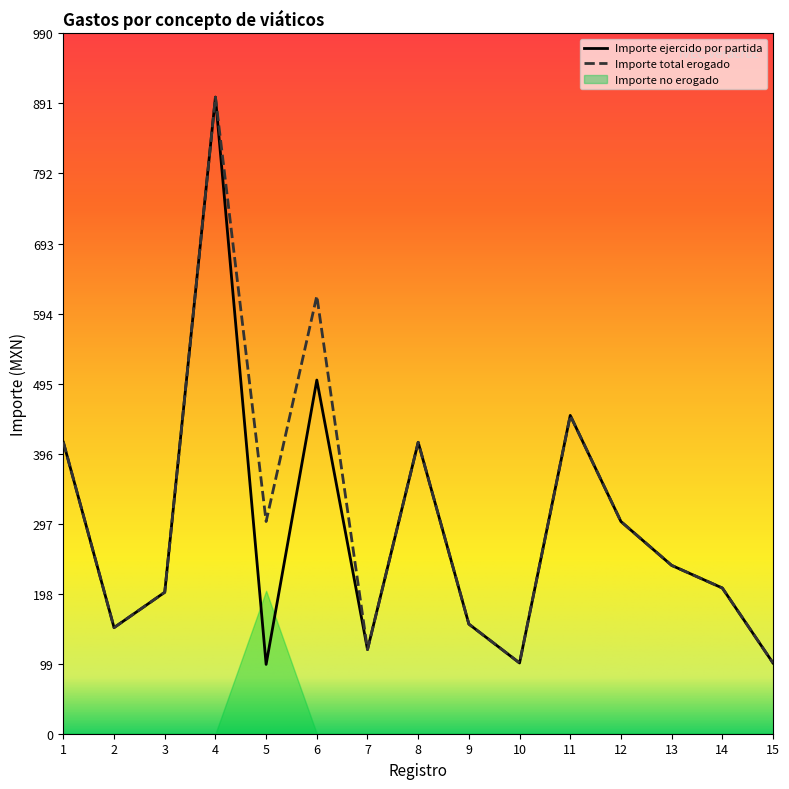

What is the maximum value for Importe total erogado?

900